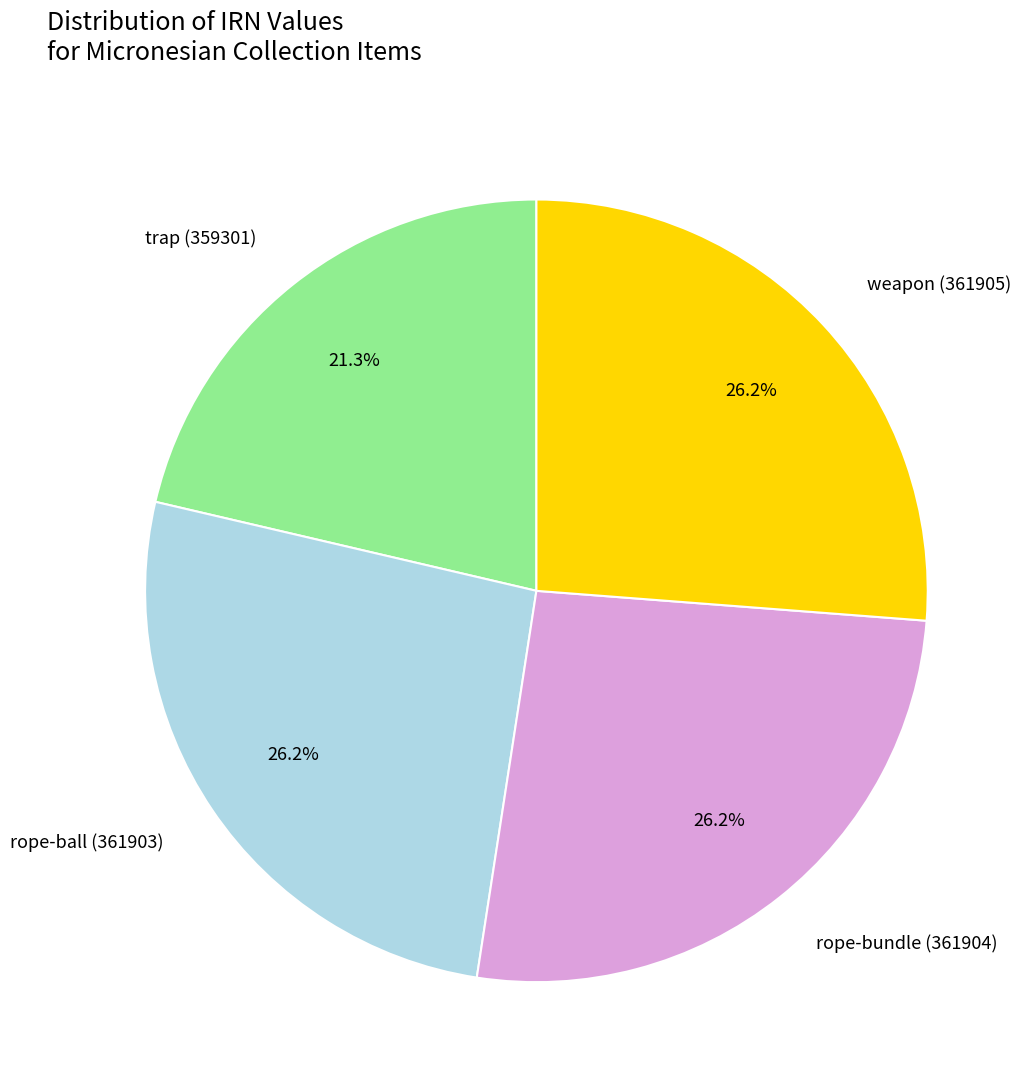

Which has a higher value, rope-bundle (361904) or trap (359301)?

rope-bundle (361904)